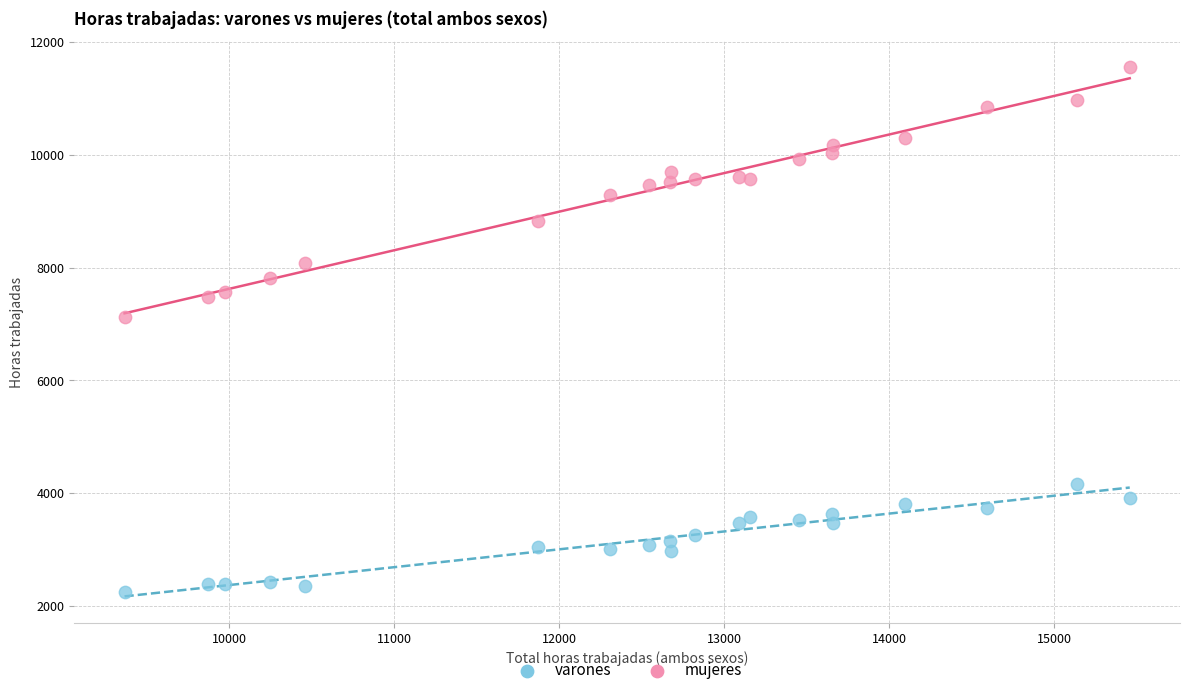

Which series has the widest spread of Y values?

mujeres